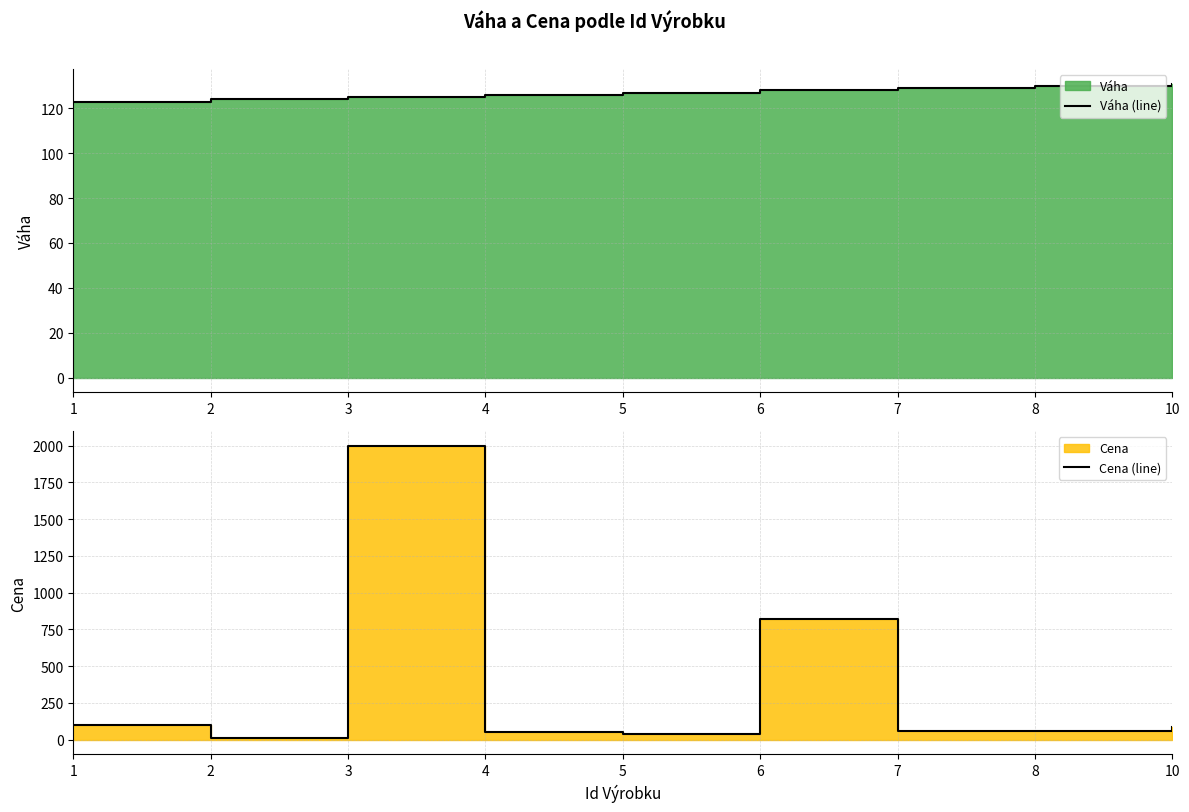

At how many categories does at least one series exceed 455?

2